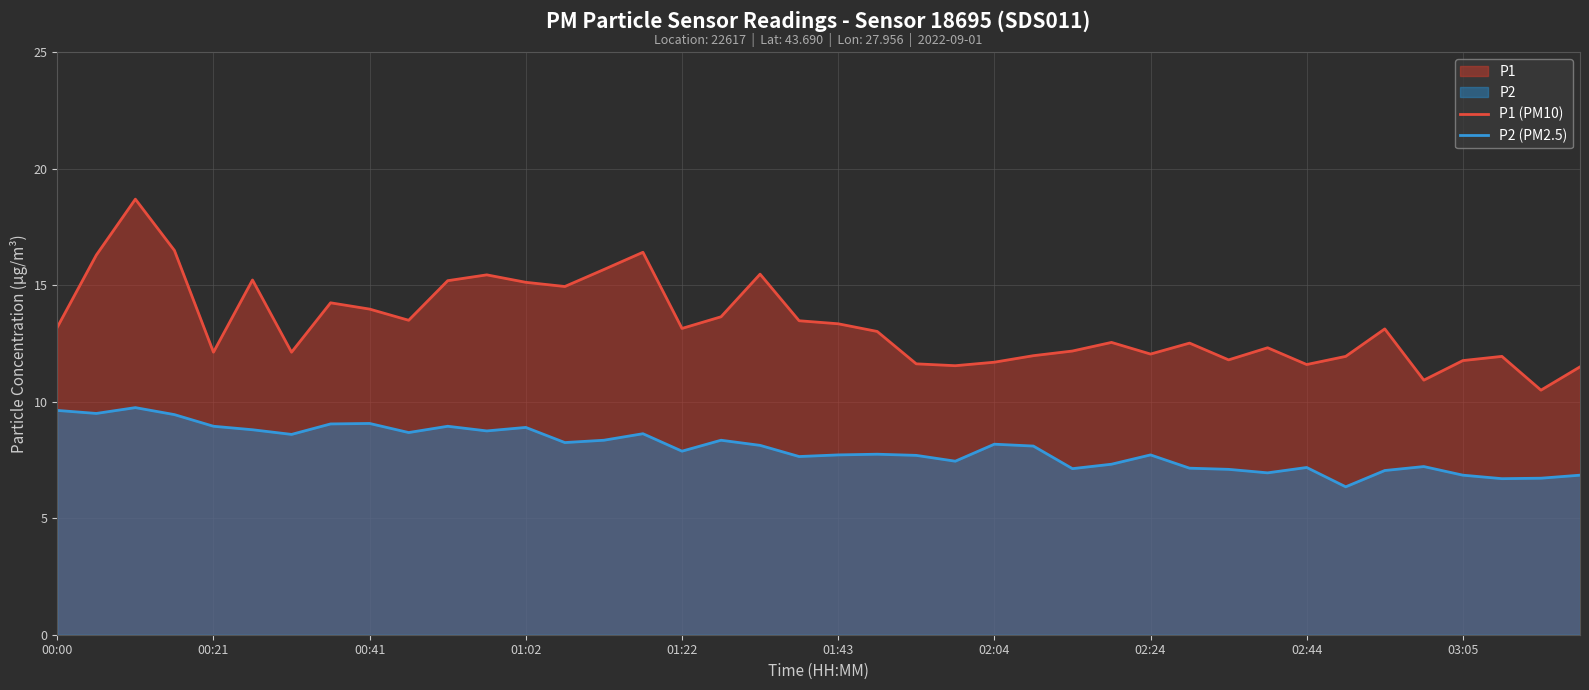

What is the sum of the P1 (PM10) values at 00:21 and 01:02?

27.3